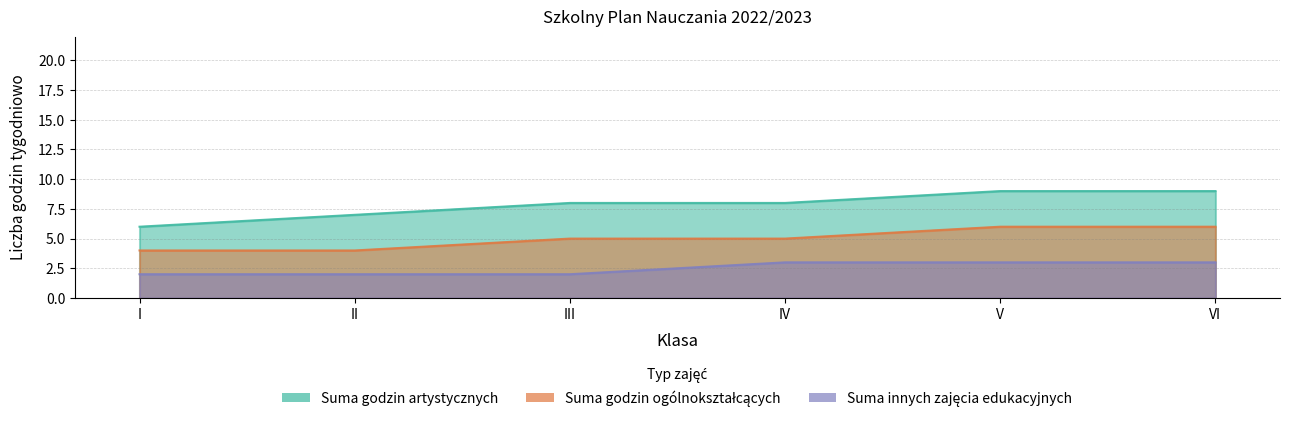

Which has a higher value, VI or IV?

VI